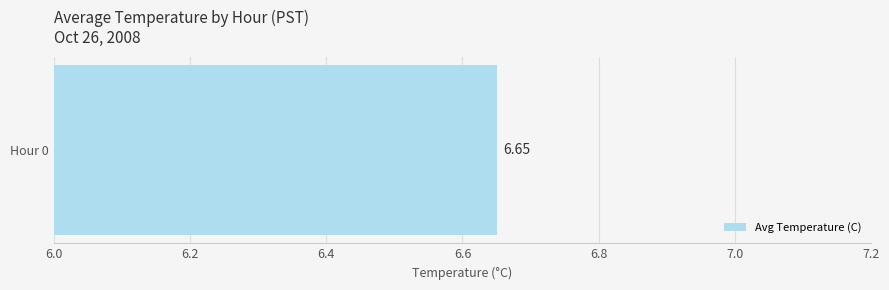

The chart shows a value of 4.6 at Hour 6. True or false?

False